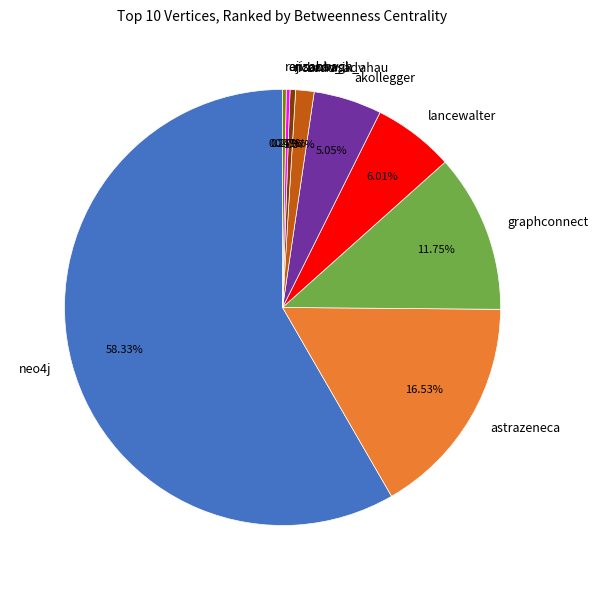

To the nearest percent, what is the difference between the neo4j and lancewalter slice percentages?

52%